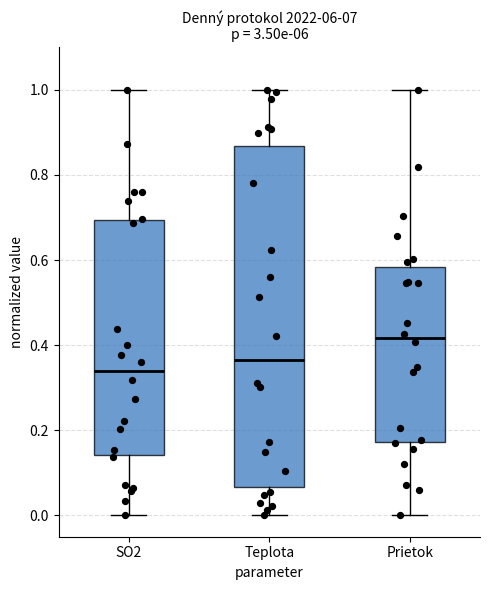

Where is the lower edge of the box for SO2 on the y-axis? The values are not printed on the chart, so give them approximately, as read against the axis.

0.14